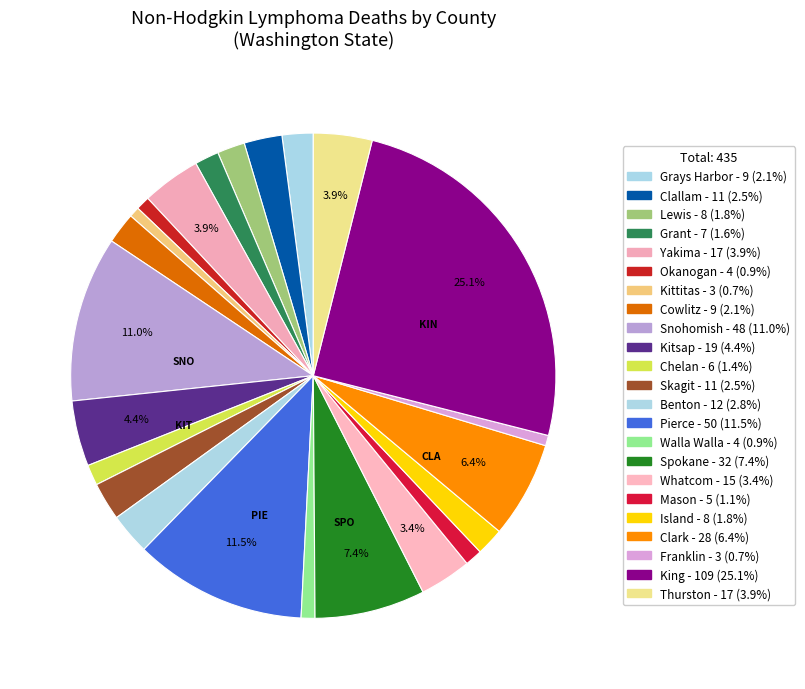

What is the change in value from Franklin to King?

+106